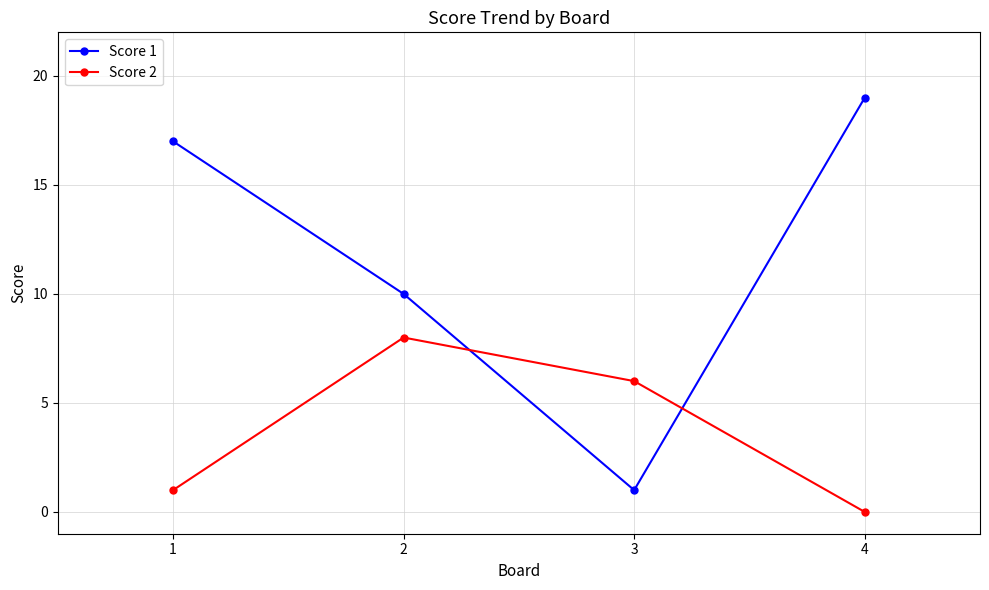

In Score 1, how many points are lower than both neighbors (excluding endpoints)?

1